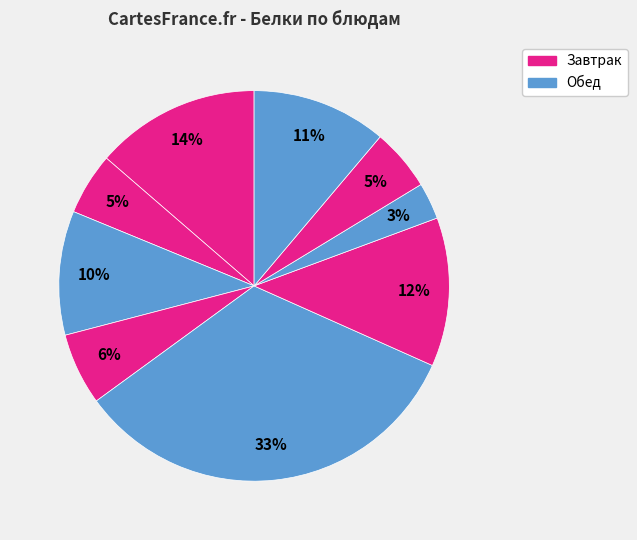

Count the number of slices in the pie.

9